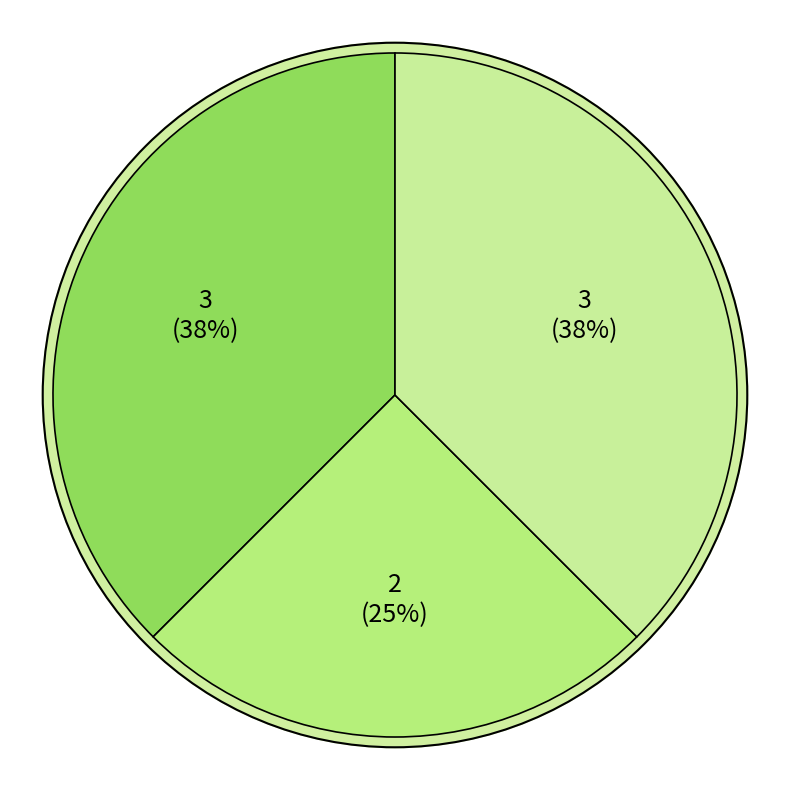

How many segments does this pie chart have?

3